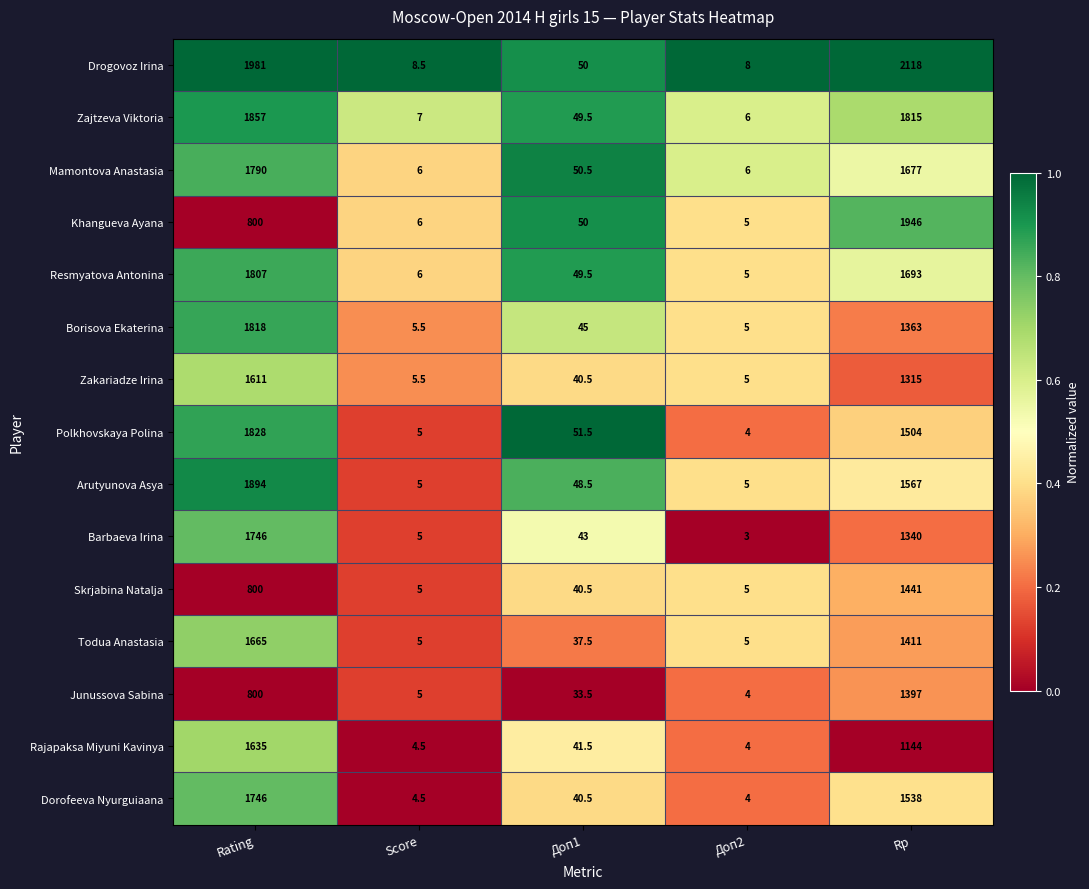

Which category has the lowest value in the Zajtzeva Viktoria series?

Доп2